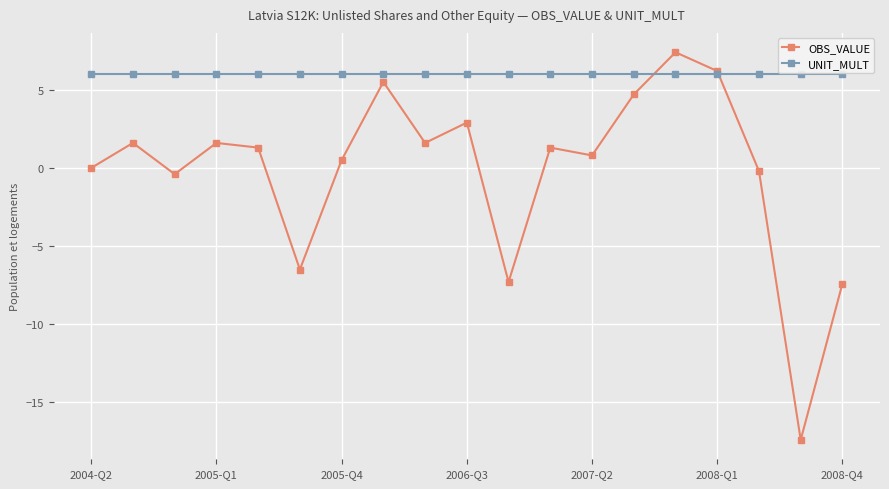

What is the minimum value shown in the chart?

-17.4